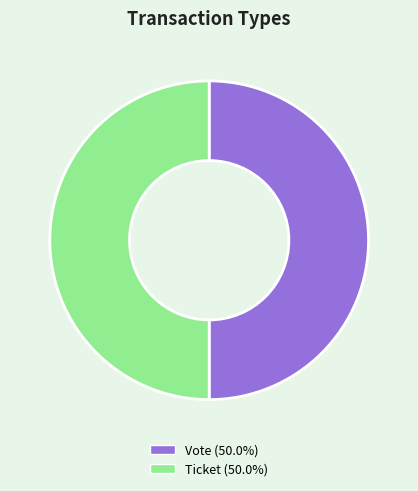

Is the sum of Ticket and Vote greater than half?

Yes